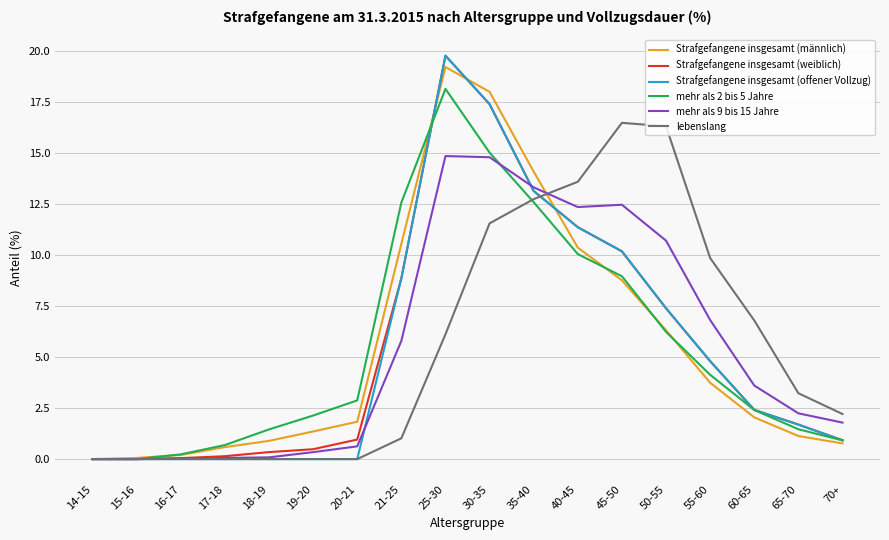

The mehr als 2 bis 5 Jahre series shows 3.5 at 45-50. True or false?

False